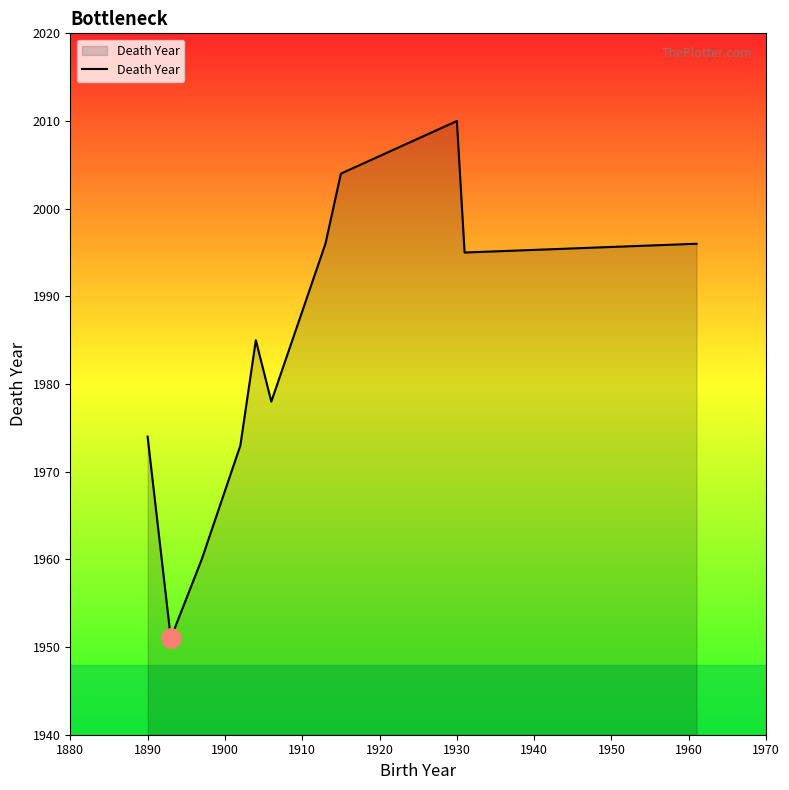

What is the maximum value shown in the chart?

2010